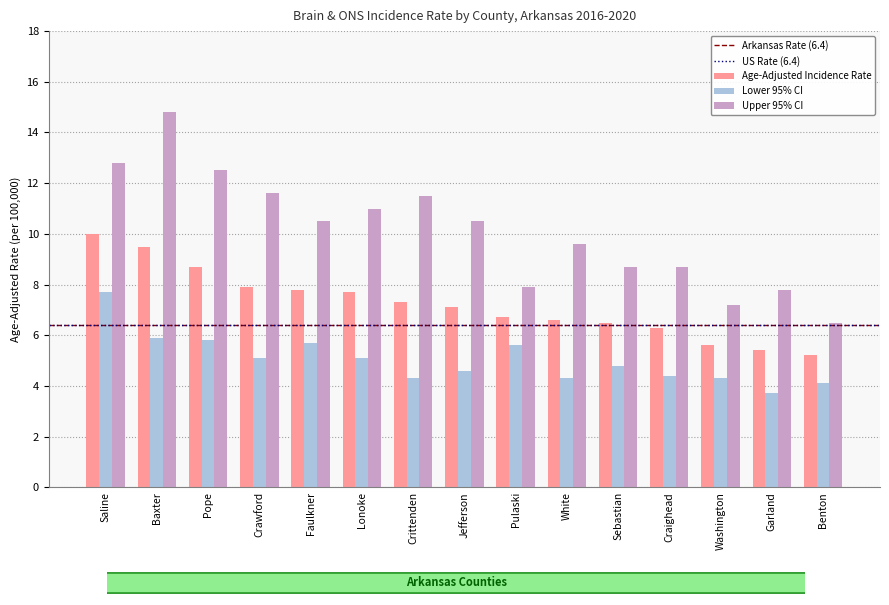

Reading left to right, list all the values displayed in this chart.

Age-Adjusted Incidence Rate: Saline=10.0	Baxter=9.5	Pope=8.7	Crawford=7.9	Faulkner=7.8	Lonoke=7.7	Crittenden=7.3	Jefferson=7.1	Pulaski=6.7	White=6.6	Sebastian=6.5	Craighead=6.3	Washington=5.6	Garland=5.4	Benton=5.2
Lower 95% CI: Saline=7.7	Baxter=5.9	Pope=5.8	Crawford=5.1	Faulkner=5.7	Lonoke=5.1	Crittenden=4.3	Jefferson=4.6	Pulaski=5.6	White=4.3	Sebastian=4.8	Craighead=4.4	Washington=4.3	Garland=3.7	Benton=4.1
Upper 95% CI: Saline=12.8	Baxter=14.8	Pope=12.5	Crawford=11.6	Faulkner=10.5	Lonoke=11.0	Crittenden=11.5	Jefferson=10.5	Pulaski=7.9	White=9.6	Sebastian=8.7	Craighead=8.7	Washington=7.2	Garland=7.8	Benton=6.5